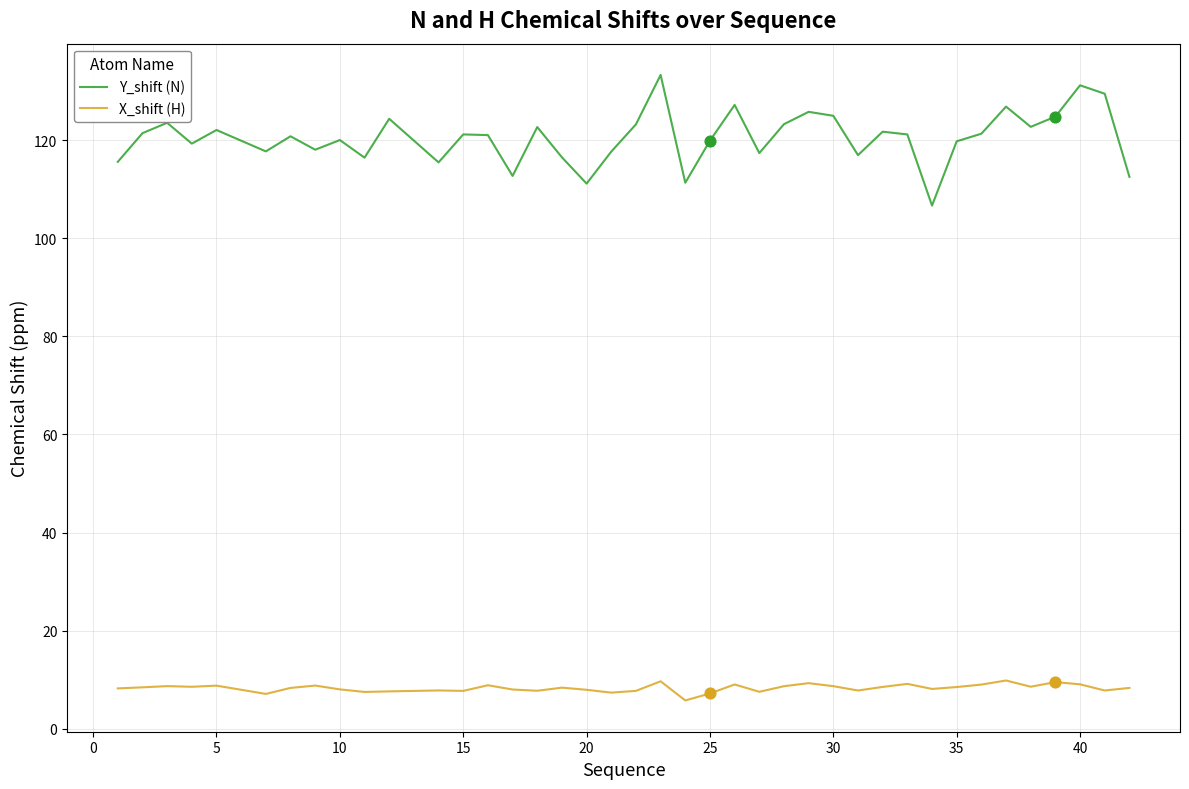

What are all the series names shown in the legend?

Y_shift (N), X_shift (H)